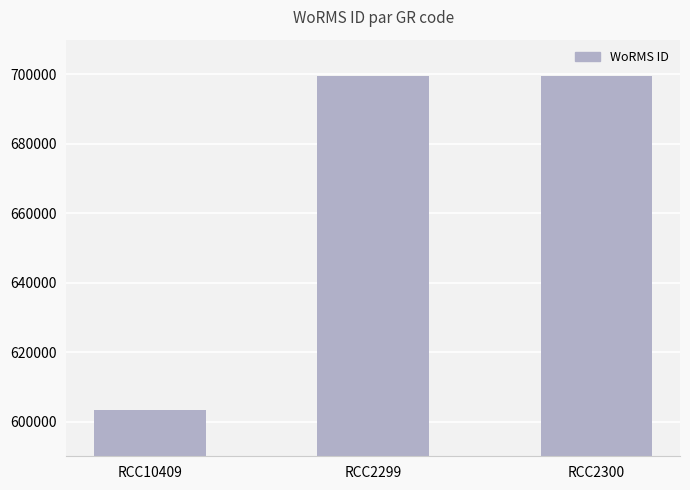

True or false: the data shows 699623 at RCC2299.

True